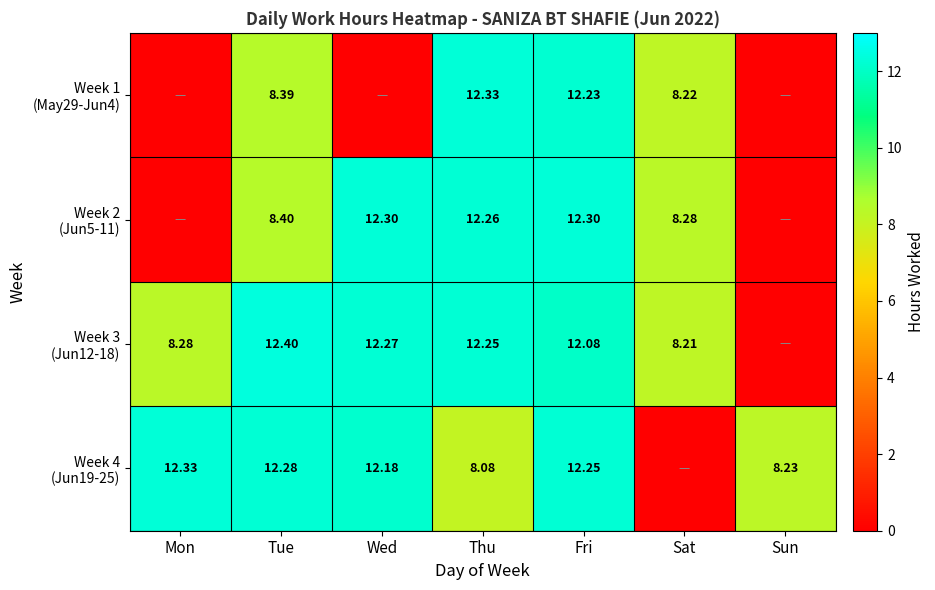

Which category has the highest value in the Week 3 (Jun12-18) series?

Tue